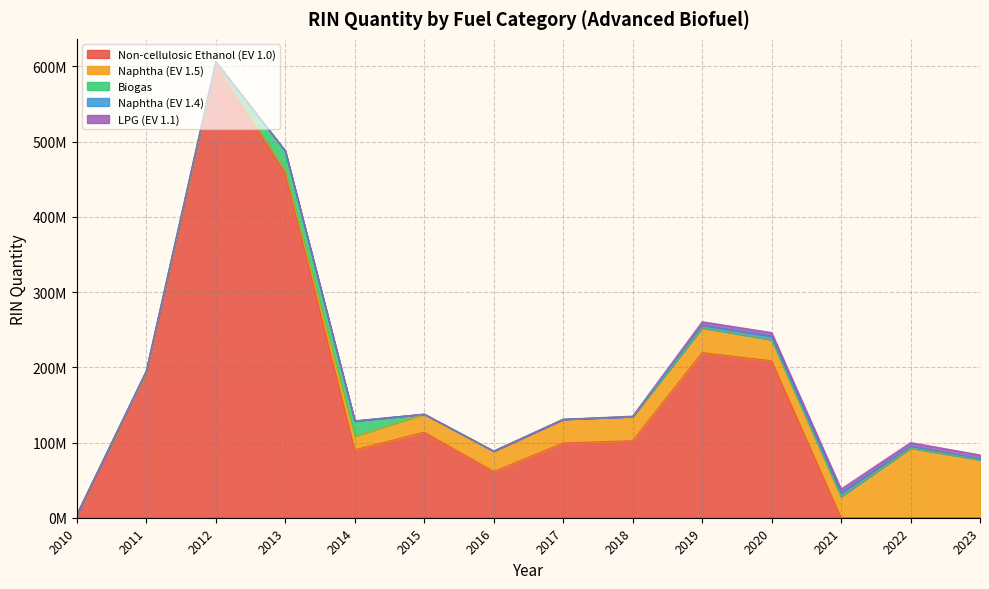

How many data points in Non-cellulosic Ethanol (EV 1.0) are less than 102382010?

7